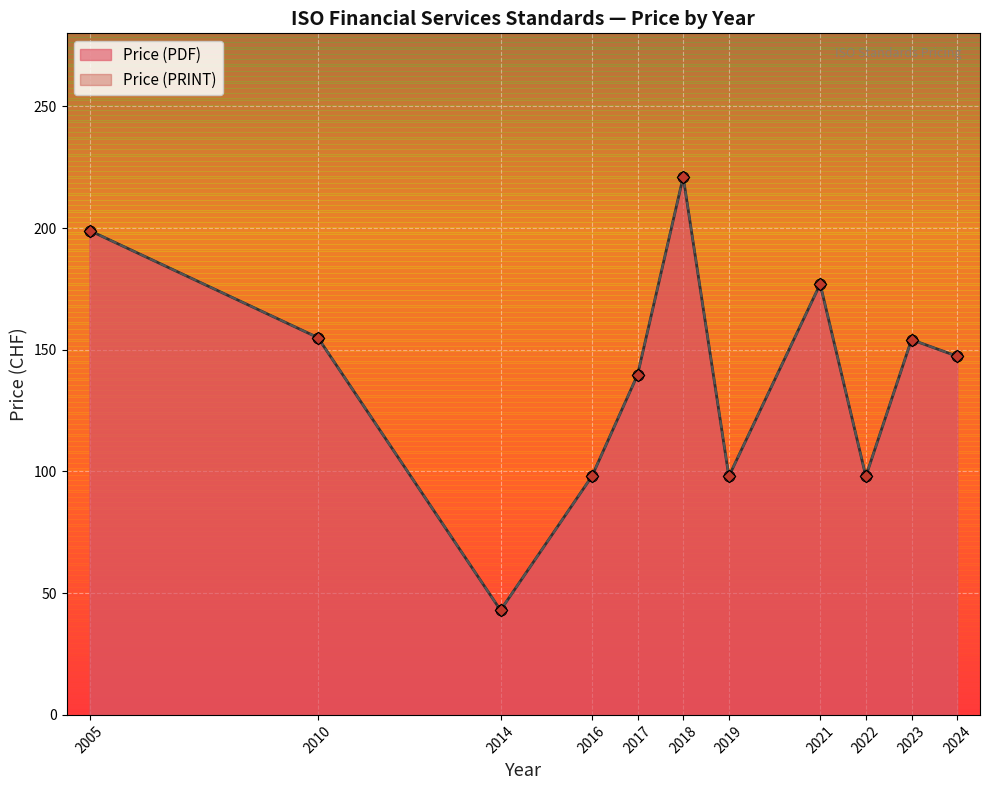

Which series contains the highest Y value?

Price (PDF)